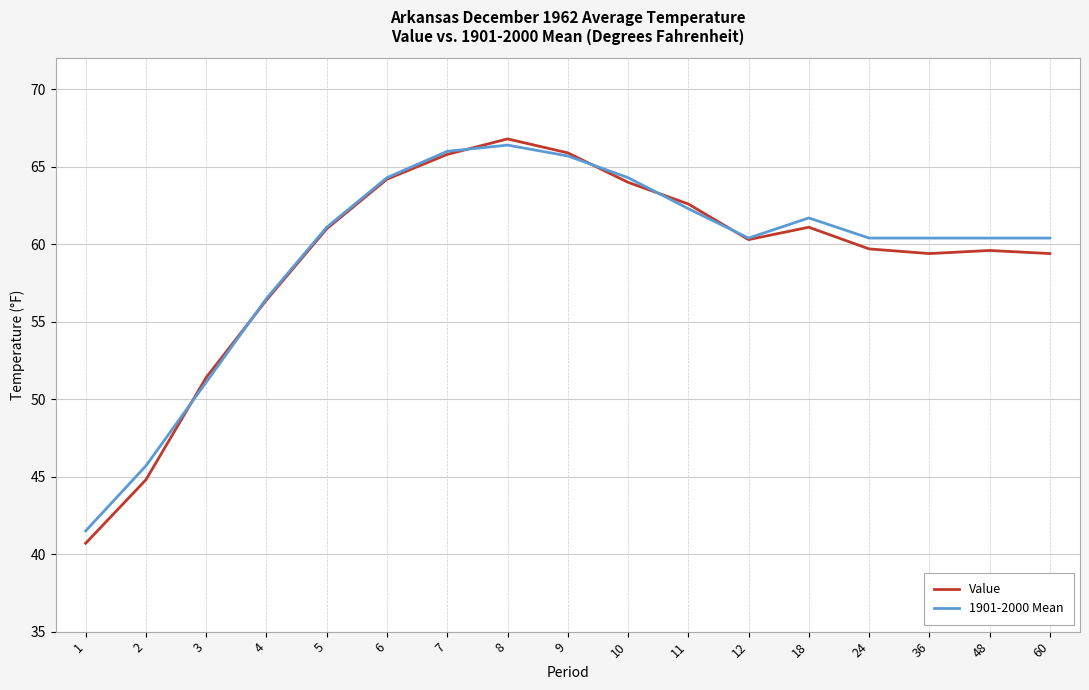

Does the chart have visible grid lines?

Yes